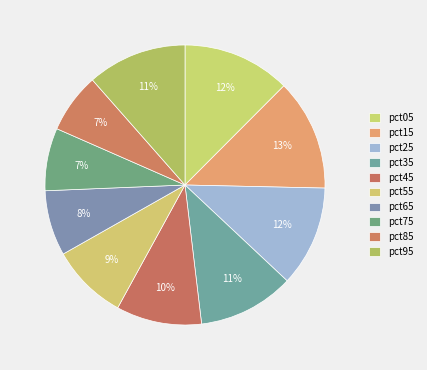

Is there any slice that represents more than half of the pie?

No